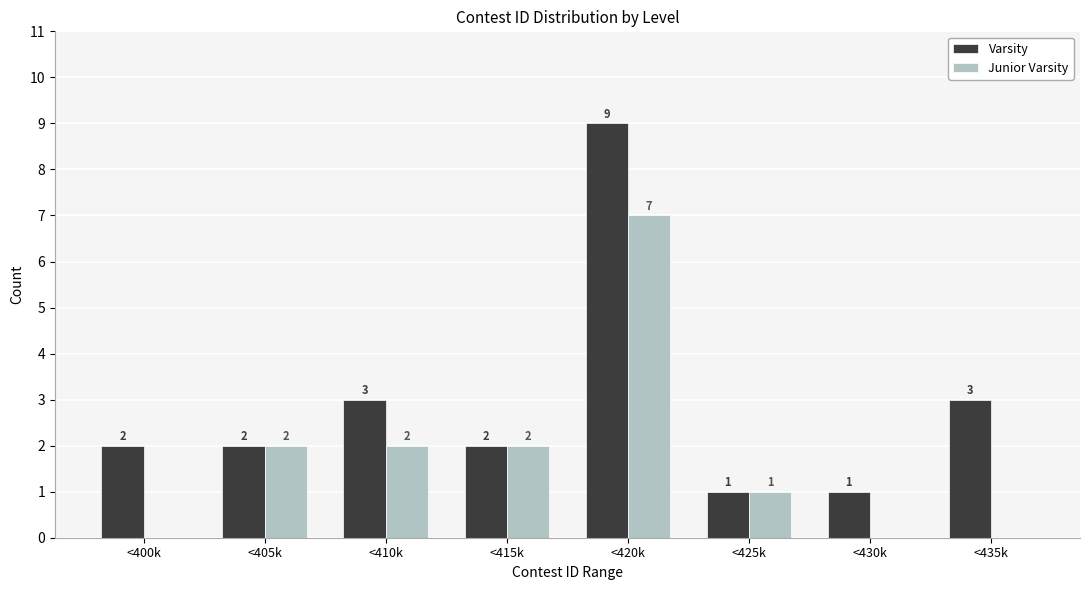

Reading left to right, transcribe all the data shown in this chart.

Varsity: <400k=2	<405k=2	<410k=3	<415k=2	<420k=9	<425k=1	<430k=1	<435k=3
Junior Varsity: <400k=0	<405k=2	<410k=2	<415k=2	<420k=7	<425k=1	<430k=0	<435k=0